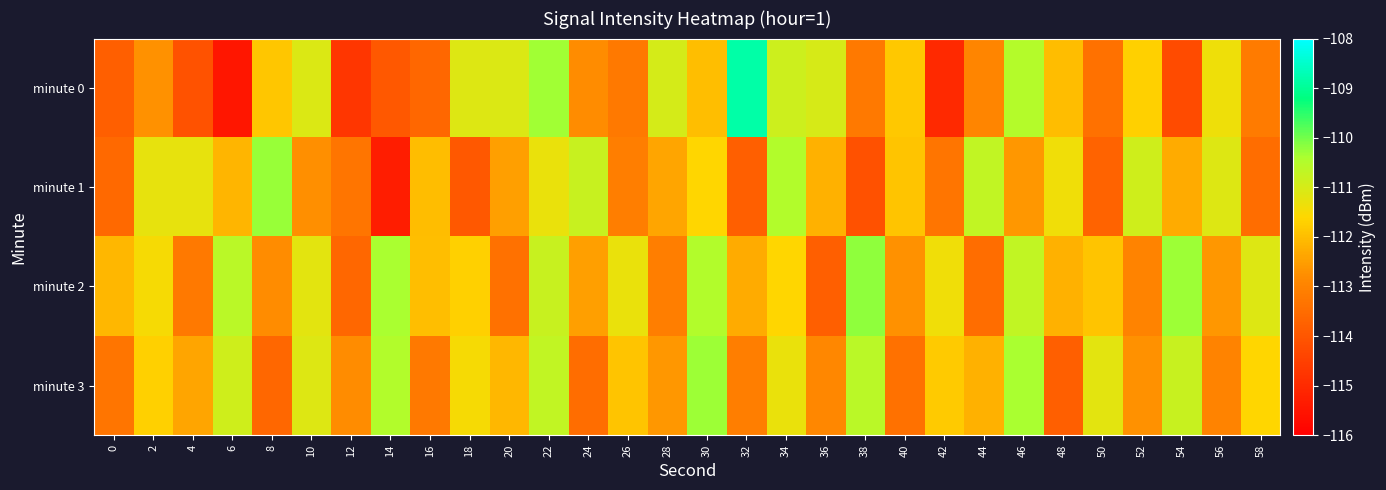

Rank the series at 22 from highest to lowest value.

minute 0, minute 3, minute 2, minute 1